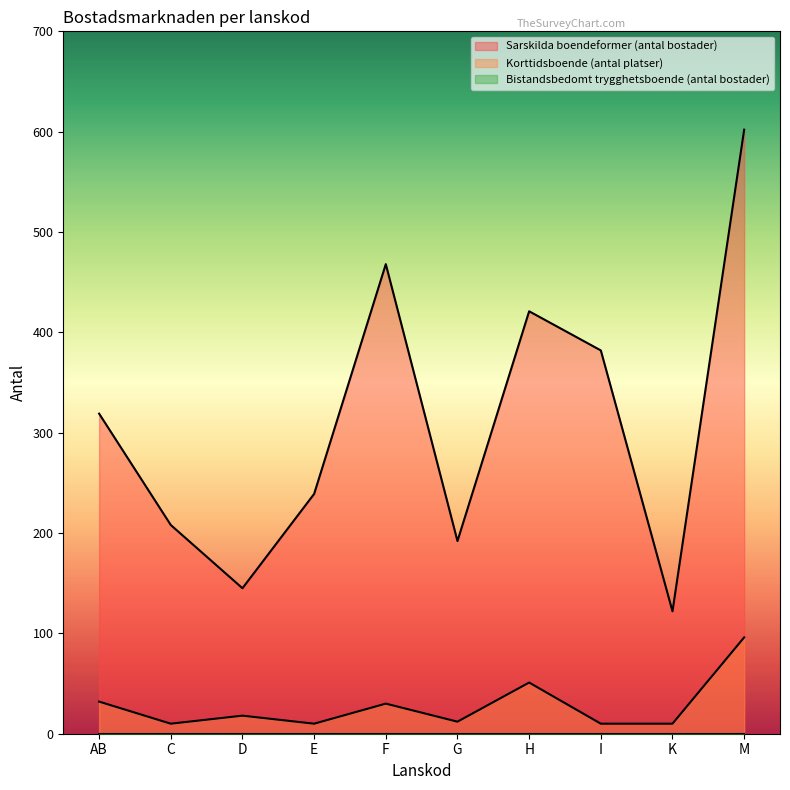

Which series has the largest range (max minus min)?

Sarskilda boendeformer (antal bostader)